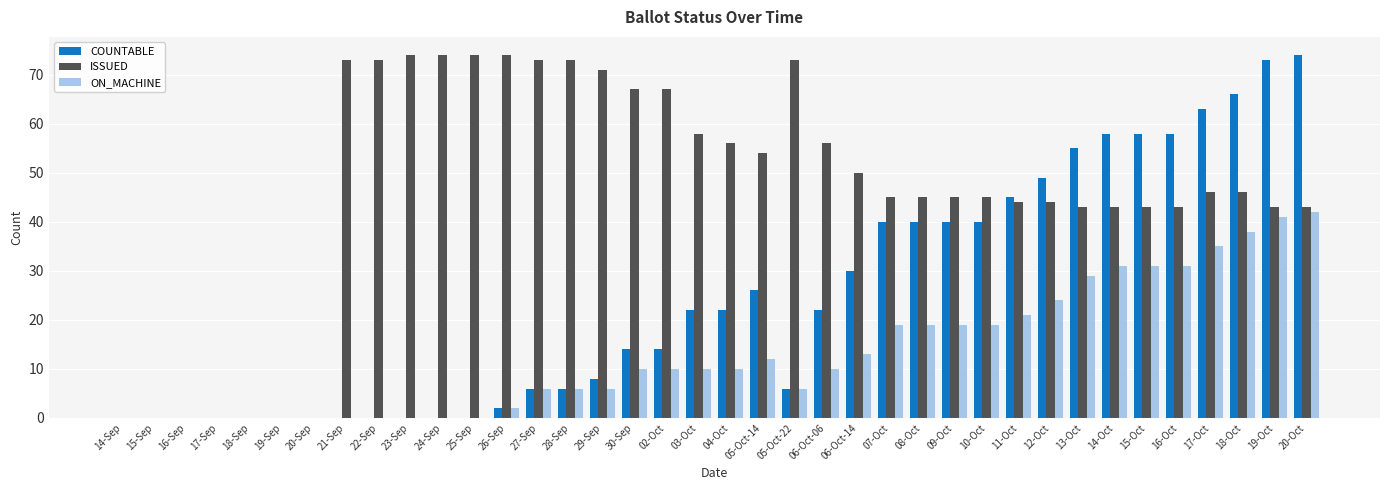

What is the total value across all series at 25-Sep?

74